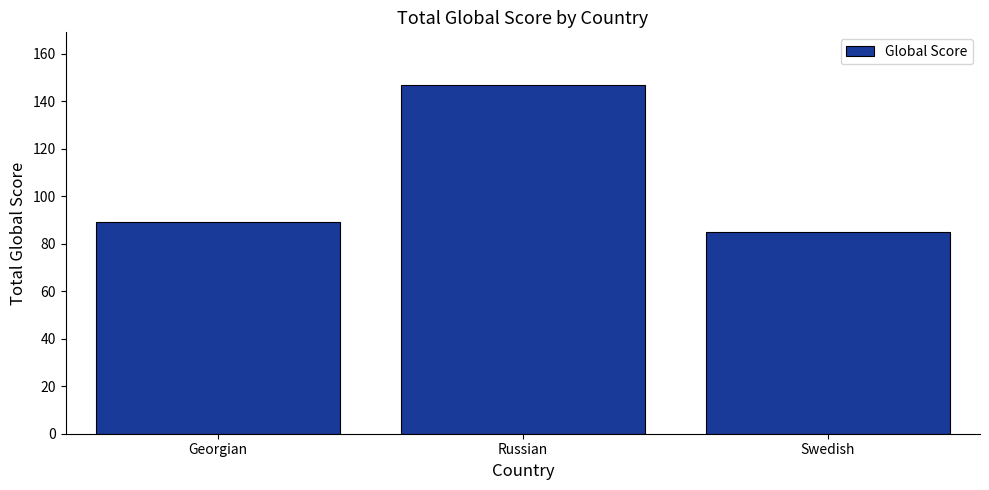

How many bars are there in total?

3